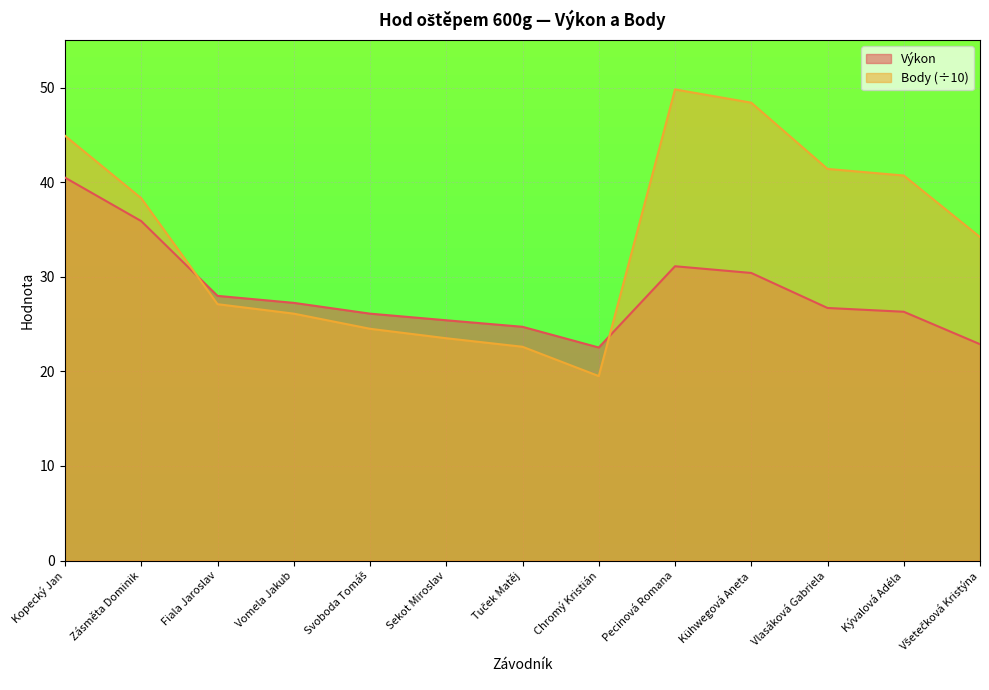

What value does the Body series have at Fiala Jaroslav?

27.1